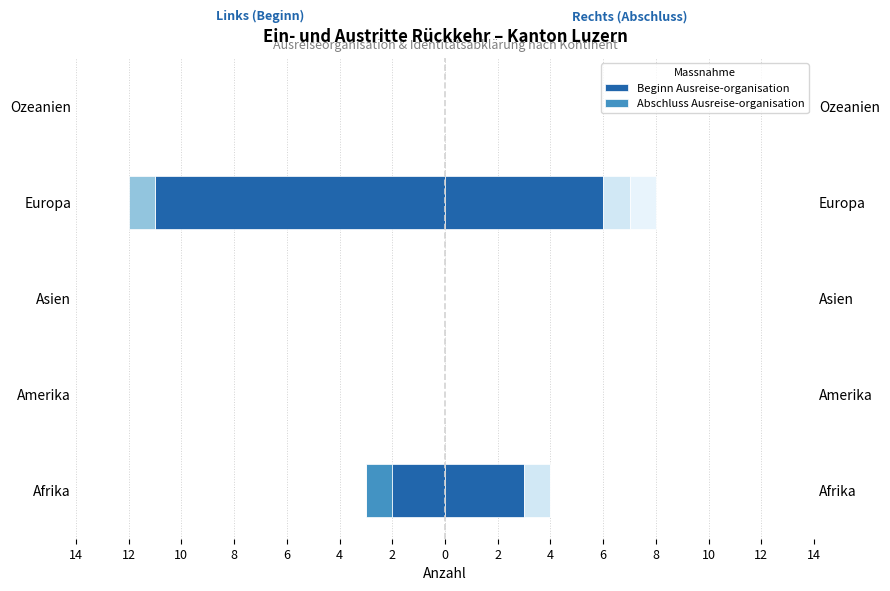

Which series has the largest total across all categories?

Abschluss Ausreise-organisation